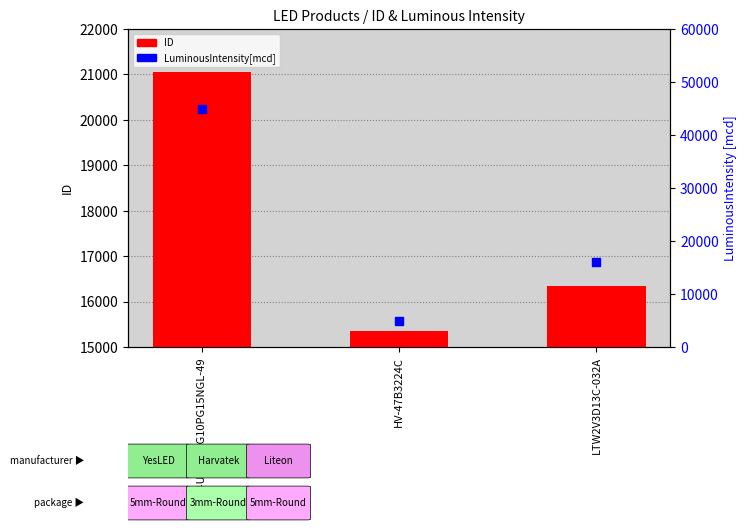

Which series has the largest total across all categories?

LuminousIntensity[mcd]